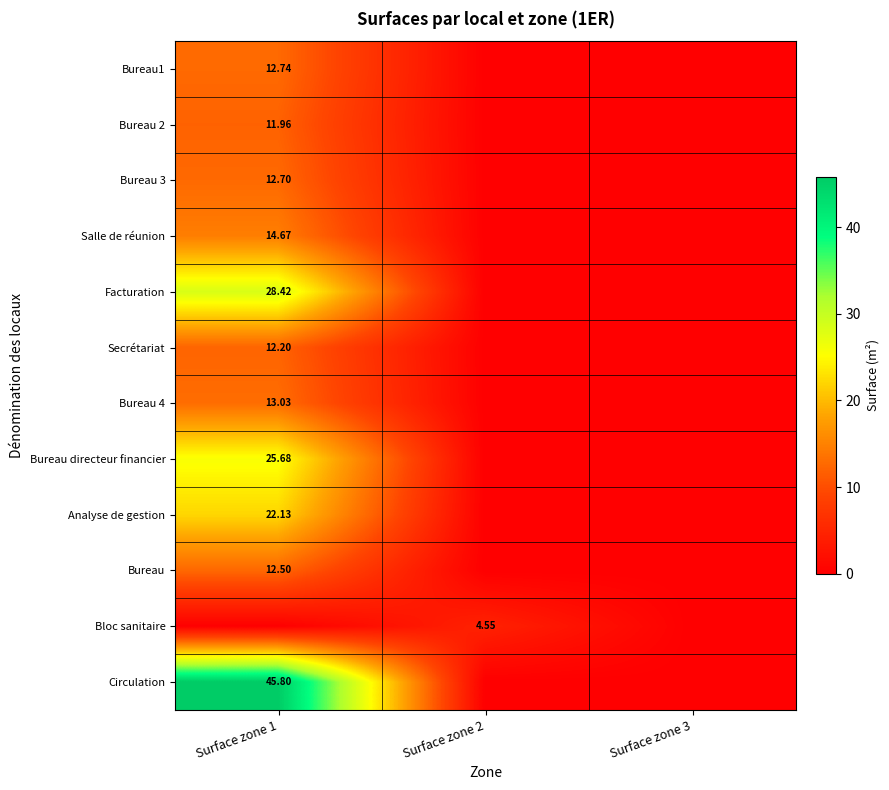

Is the value of Secrétariat at Surface zone 3 greater than the value of Facturation at Surface zone 1?

No